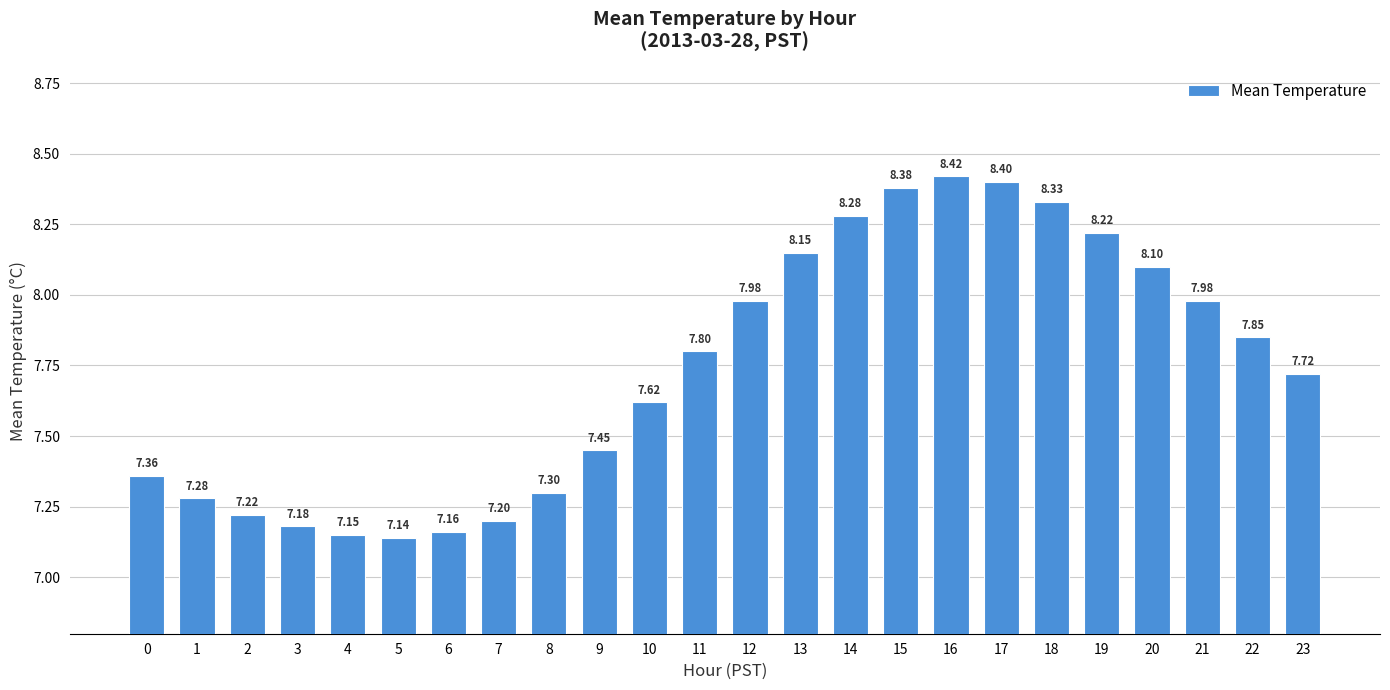

What is the difference between the values at 22 and 13?

0.3